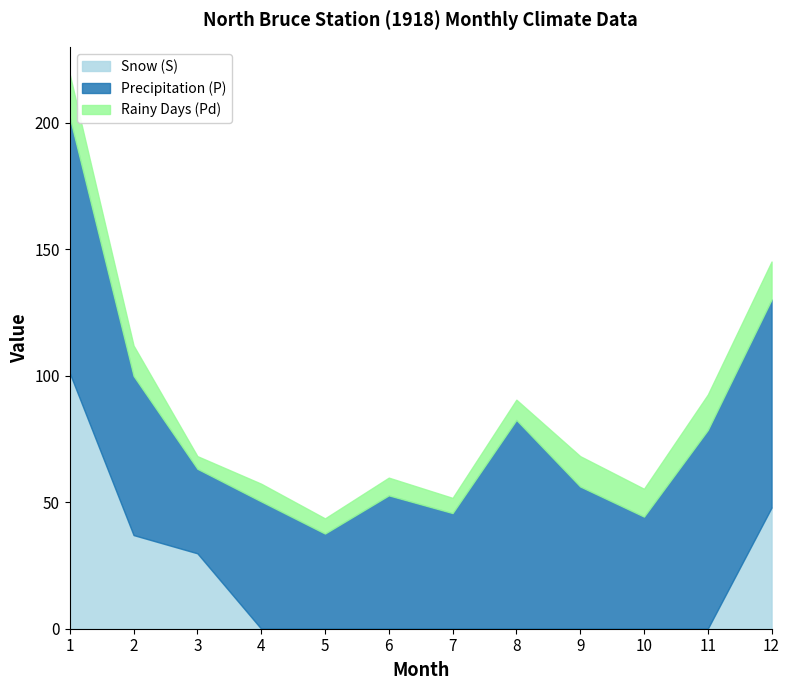

True or false: Snow (S) and Precipitation (P) cross at least once.

False